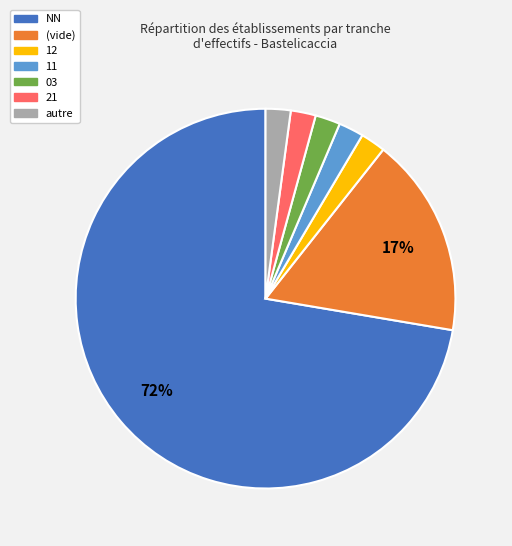

How many slices are in this pie chart?

7